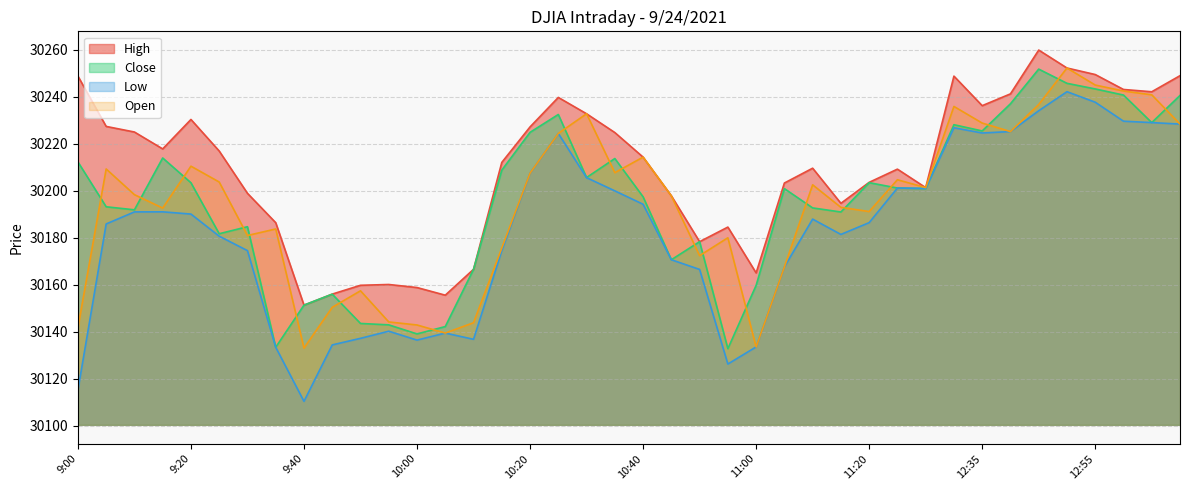

At which category does Low reach its first local valley?

9:40